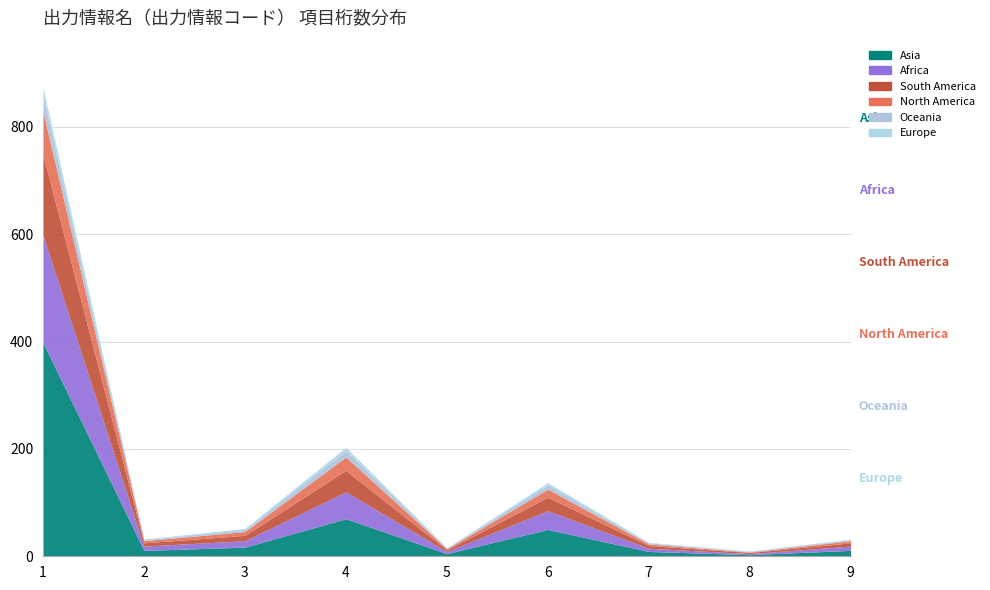

Reading left to right, what are all the values shown in this chart?

Asia: 398	11	17	70	5	50	9	3	11
Africa: 200	8	12	50	4	35	6	2	8
South America: 150	6	10	40	3	25	5	2	6
North America: 80	4	7	25	2	15	3	1	4
Oceania: 30	2	4	12	1	8	2	1	2
Europe: 15	1	2	6	1	4	1	1	1